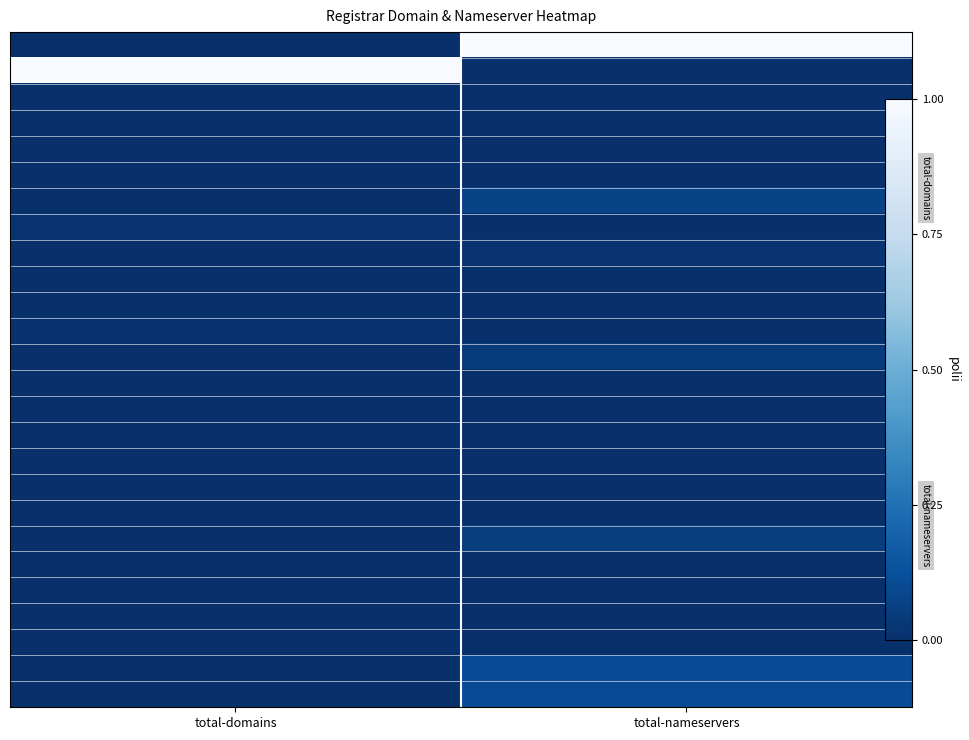

At how many categories does at least one series exceed 0?

2